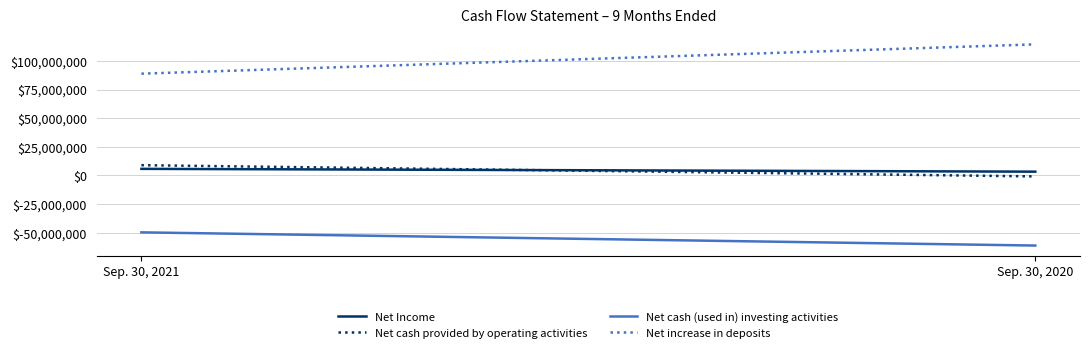

What is the value of the Net increase in deposits point at the 1st from the left?

88862000